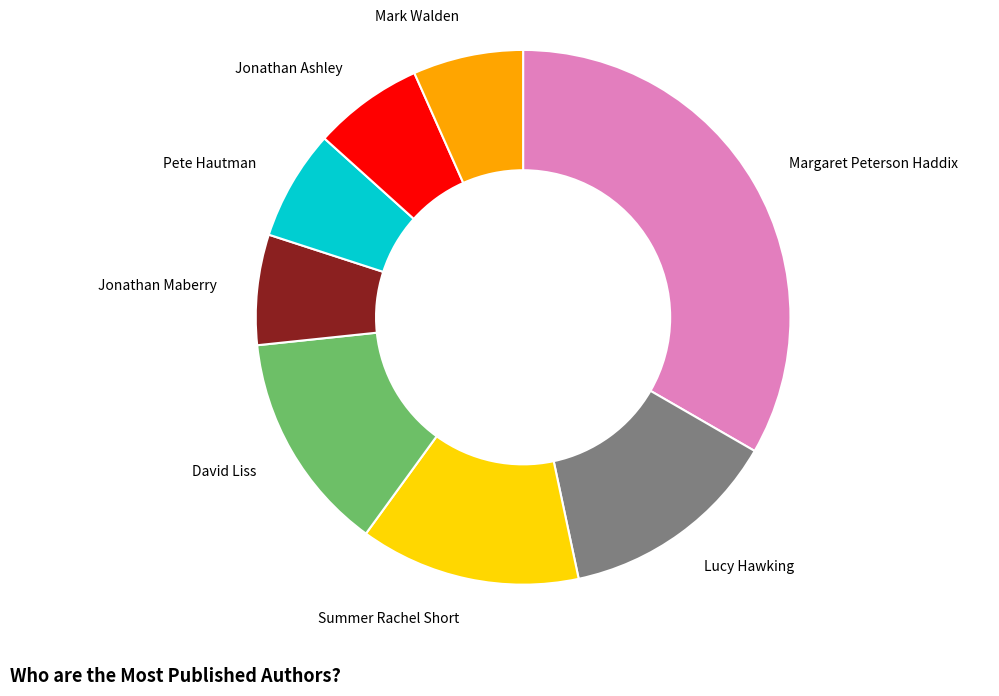

True or false: Jonathan Ashley accounts for 21% of the total.

False